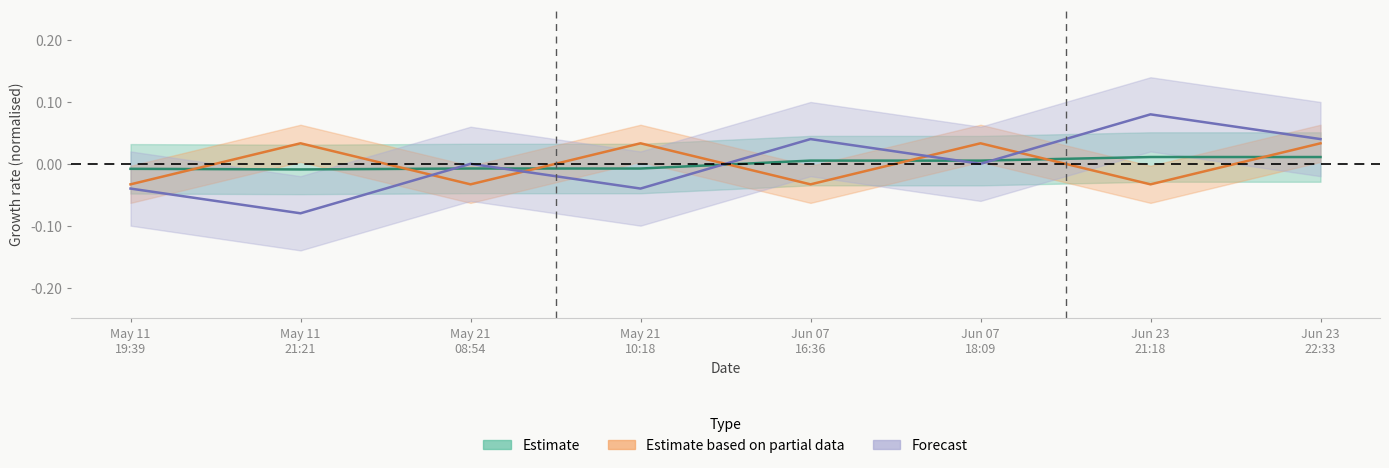

Between Jun 23 22:33 and May 11 21:21, which is larger?

Jun 23 22:33